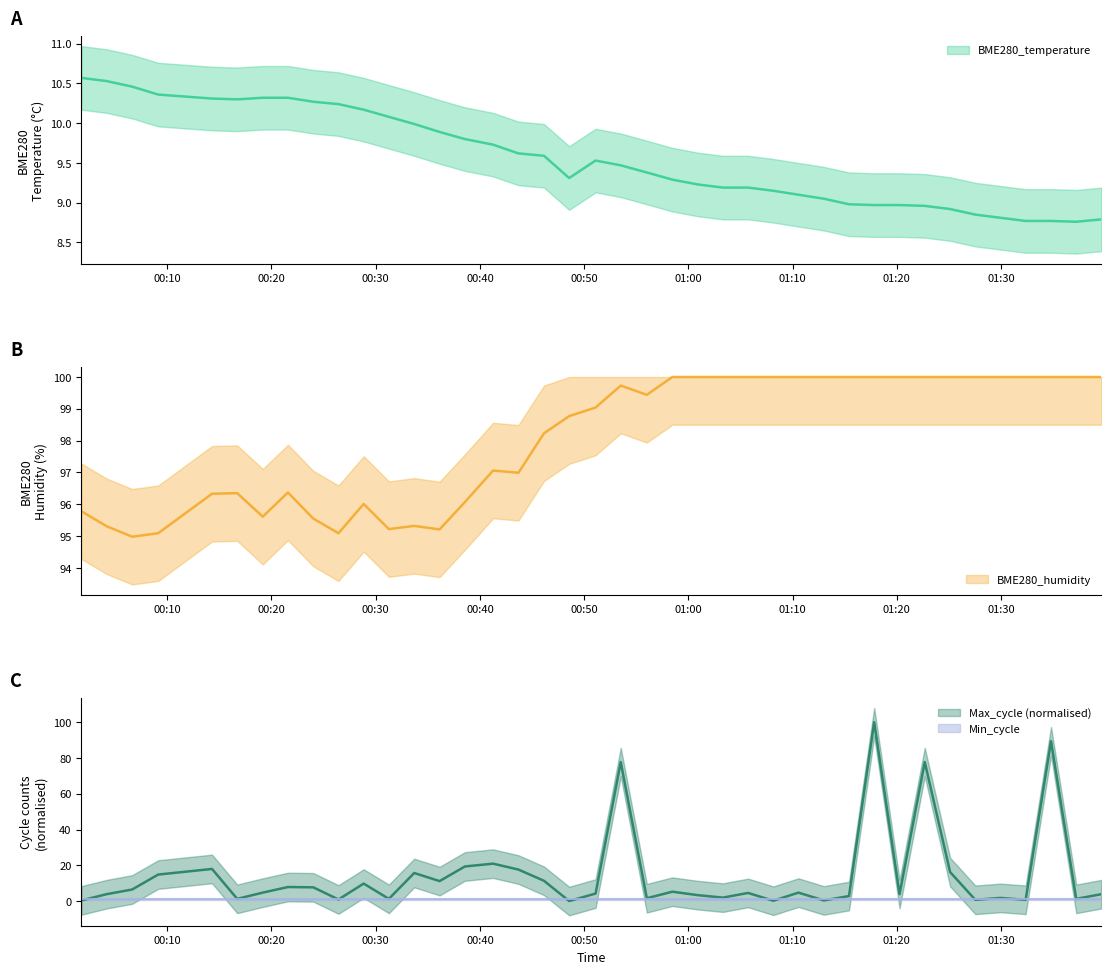

The value of BME280_humidity at 2023/01/03 00:33:42 is 22.4. True or false?

False